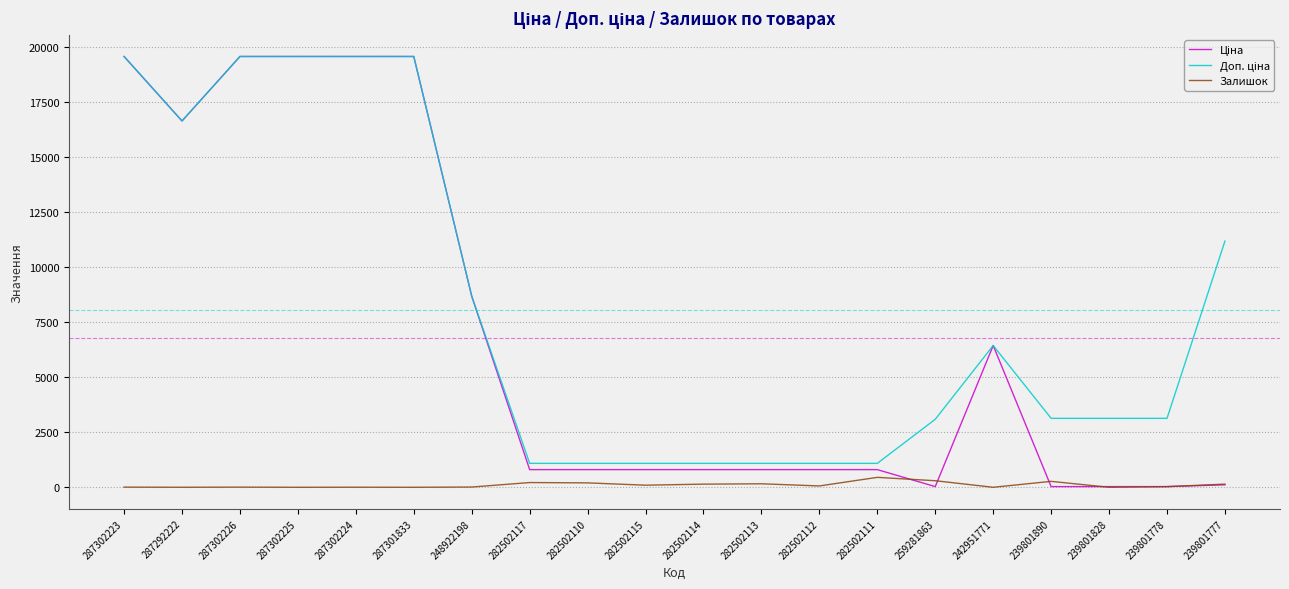

What is the difference between the maximum and second lowest values in the Залишок series?

451.0